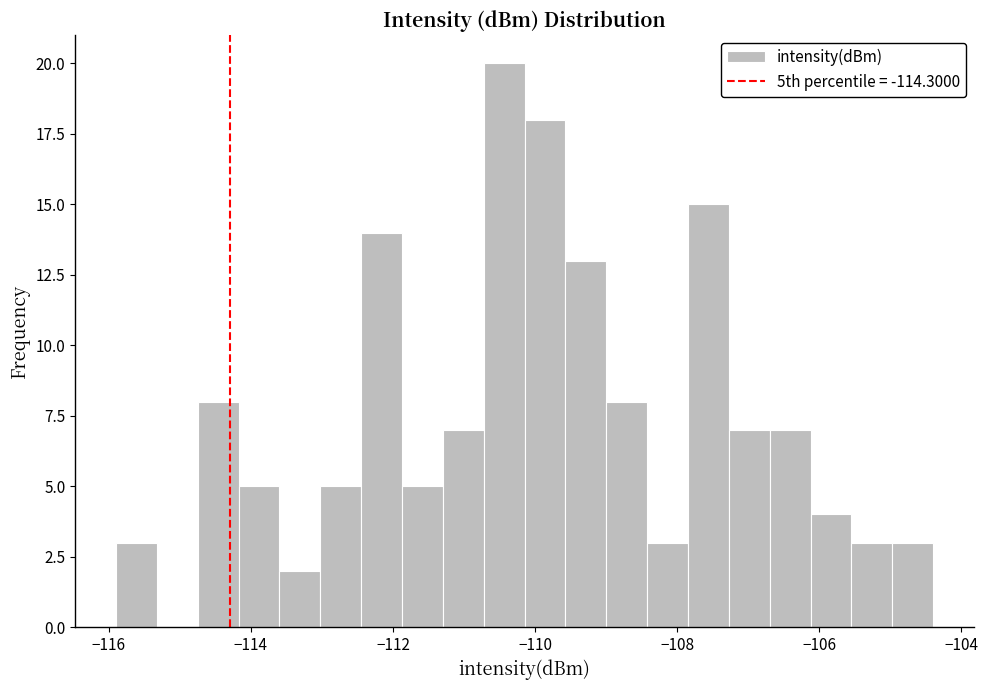

Read against the x-axis, roughly where is the centre of the tallest bar?

-110.4